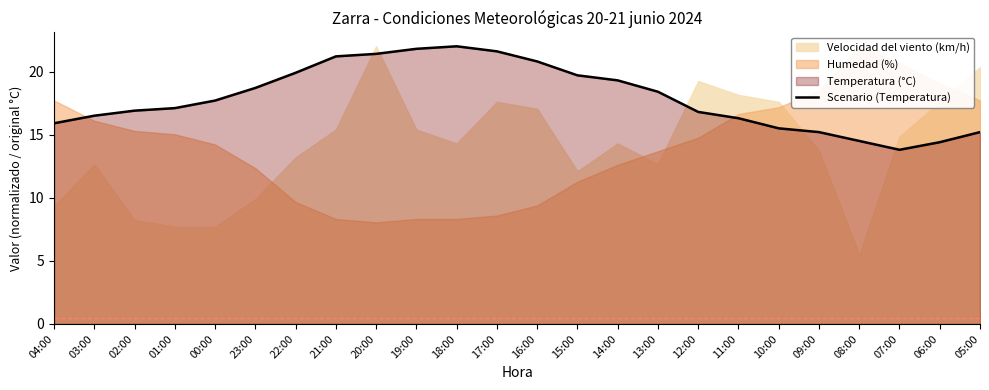

What is the change in value from 16:00 to 07:00?

-7.0